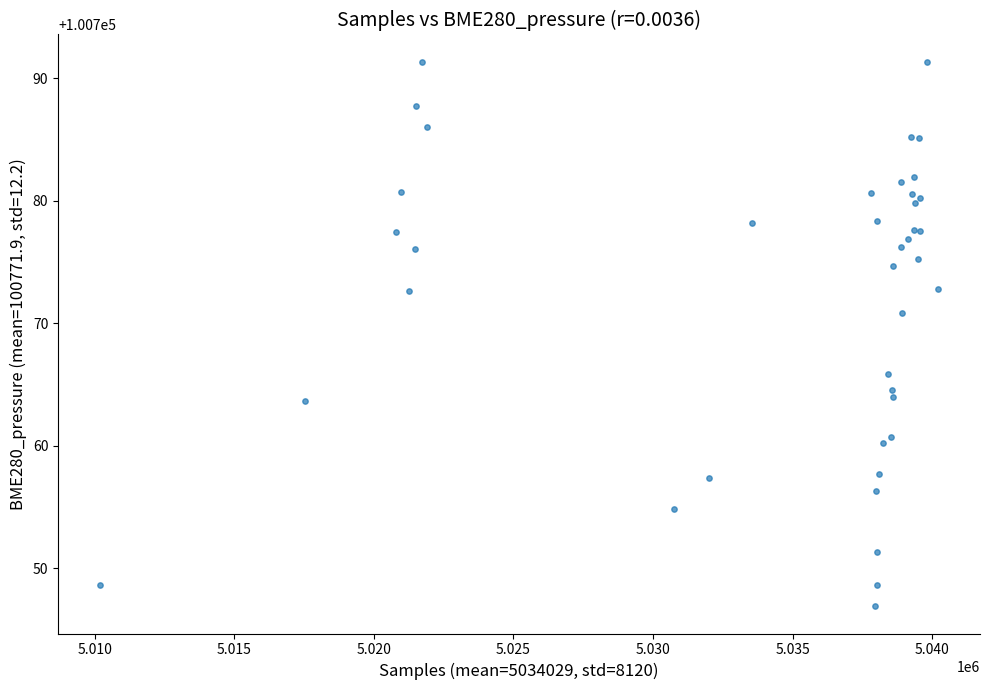

What Y value in the scatter plot is closest to 100769?

100770.8